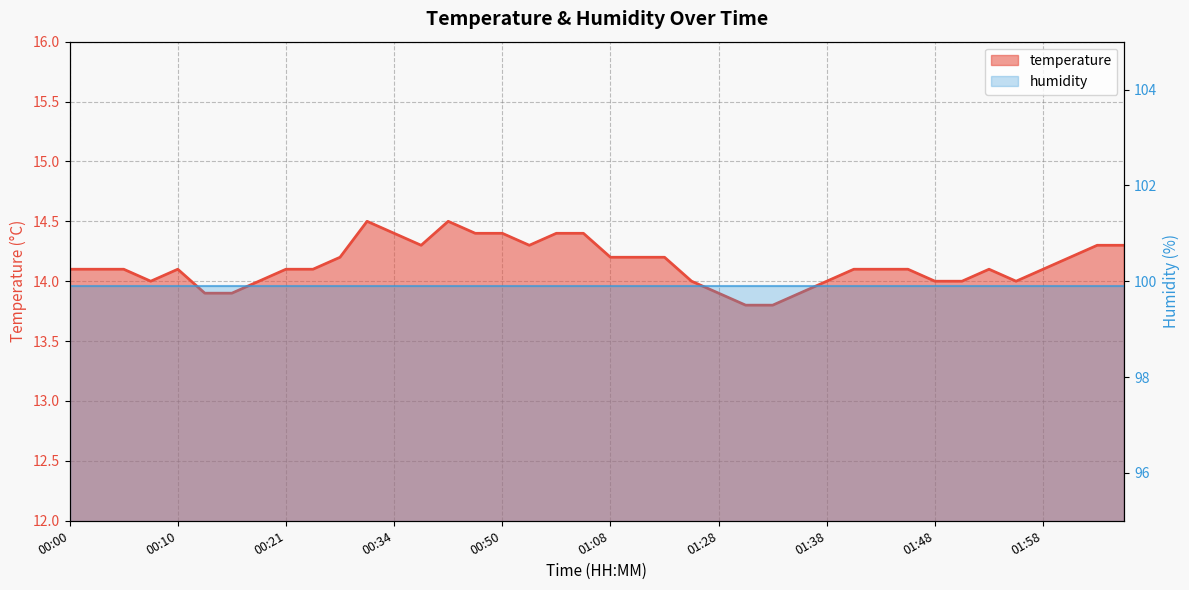

At which label is the value closest to 14?

00:07